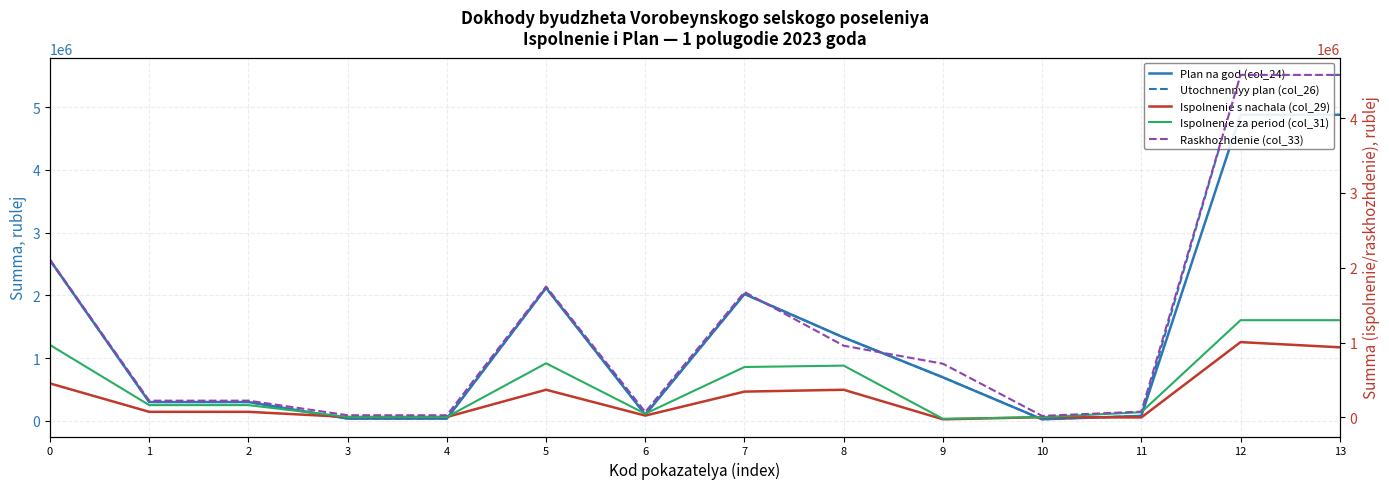

How many lines are shown in the chart?

5